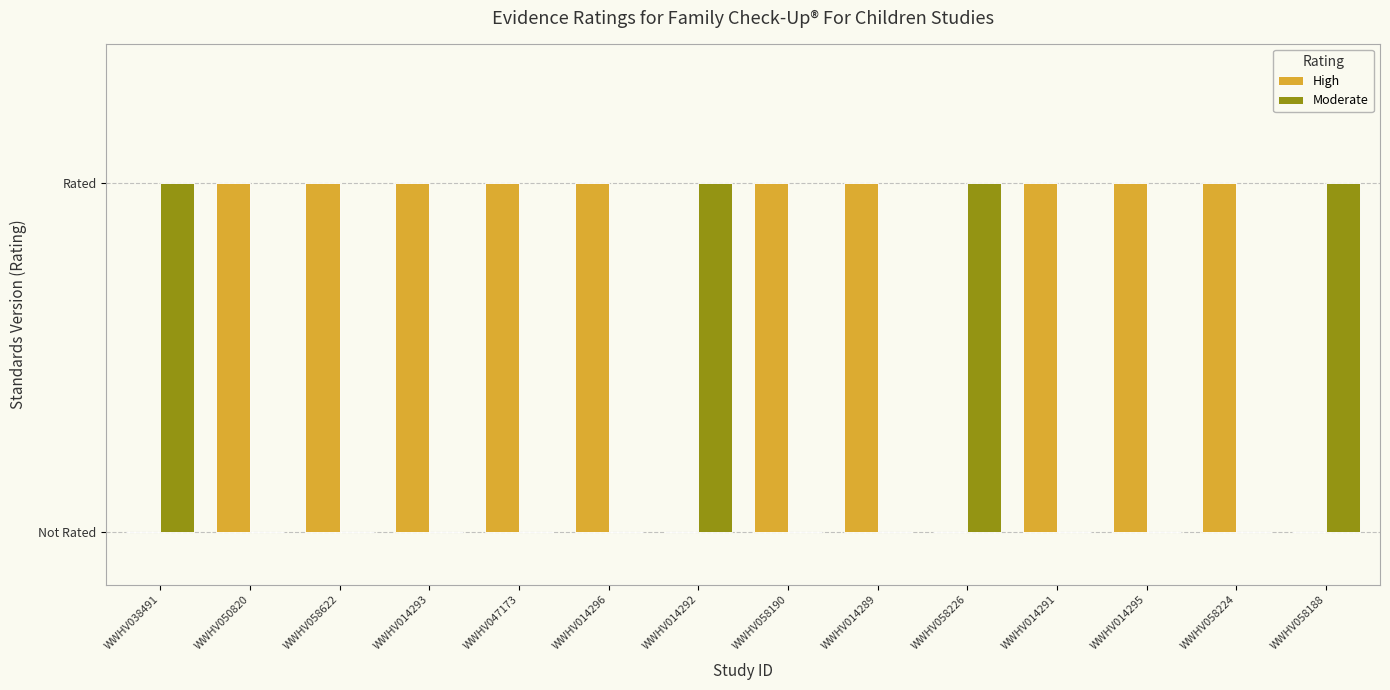

What are all the series names shown in the legend?

High, Moderate